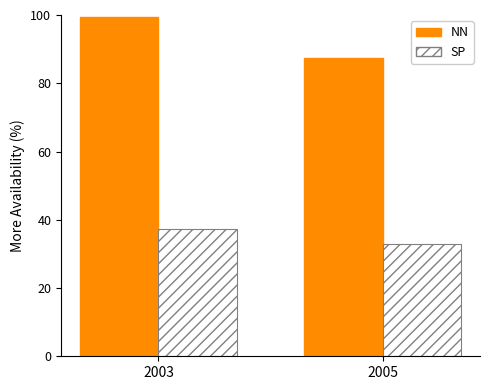

What is the value of the SP bar at the 1st from the left?

37.2